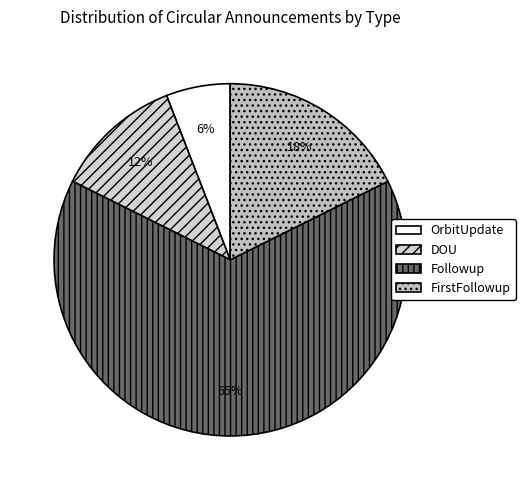

How many slices are in this pie chart?

4